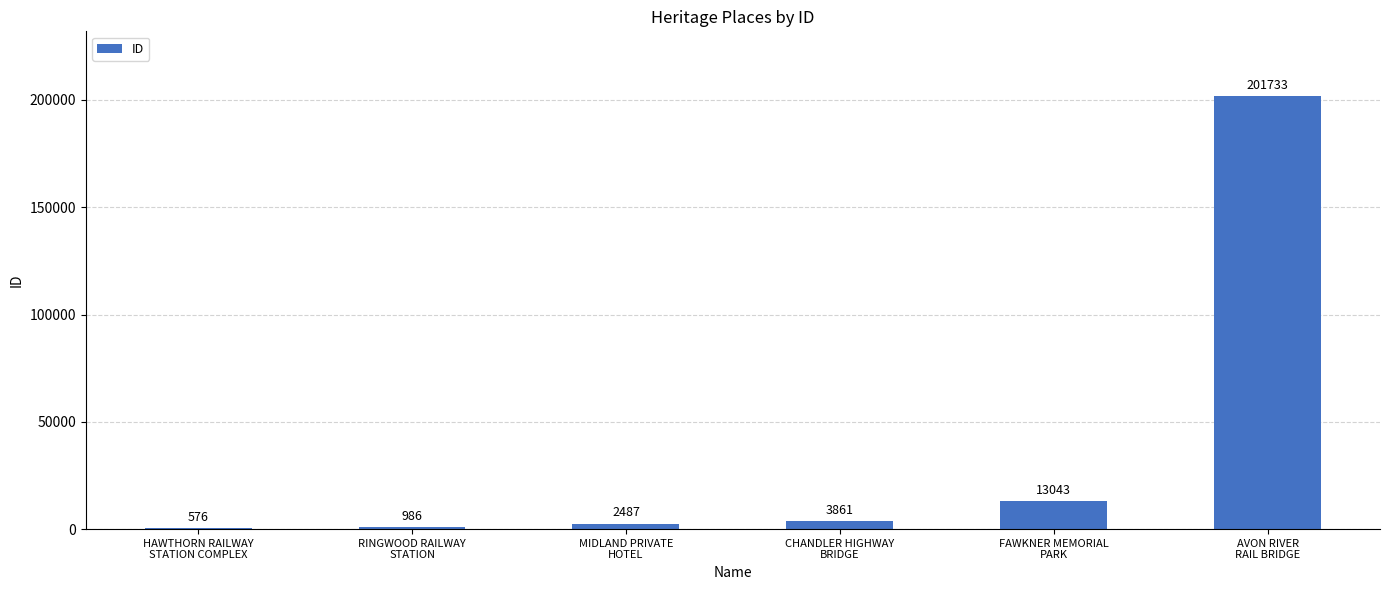

What is the sum of all values?

222686